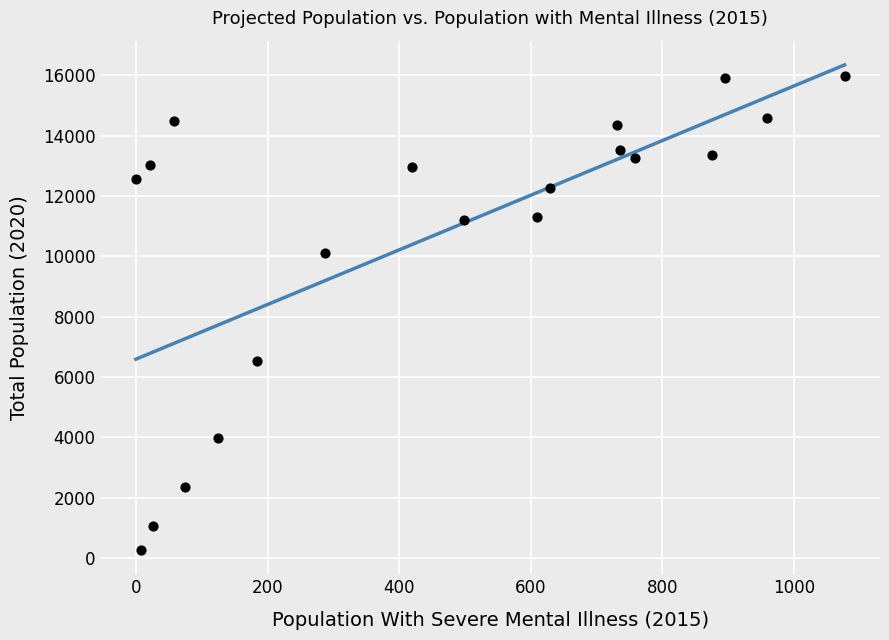

What is the range of X values (max minus min)?

1077